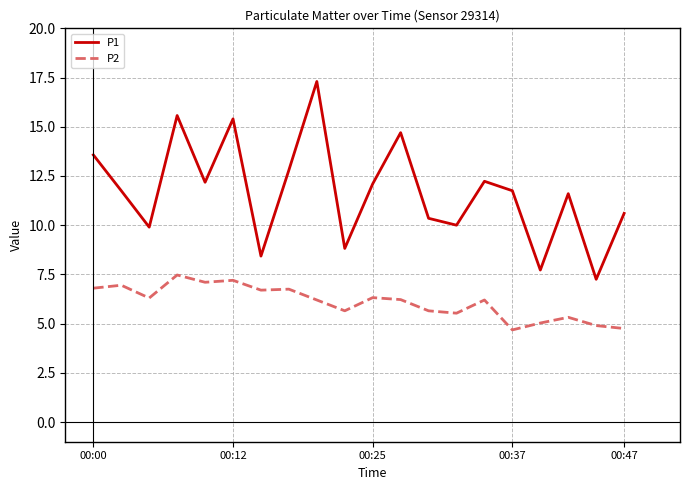

Rank the series by their average value, from lowest to highest.

P2, P1